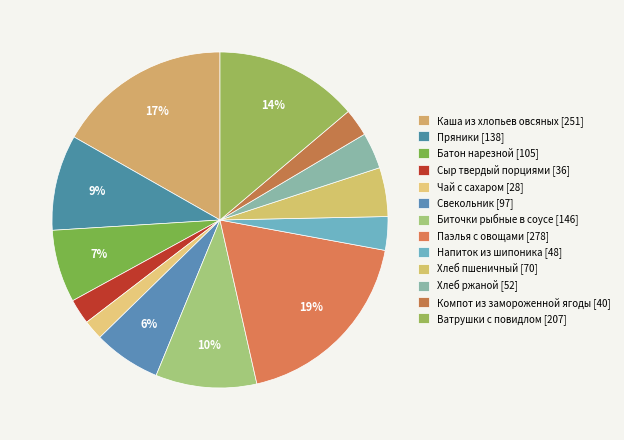

Count the number of slices in the pie.

13